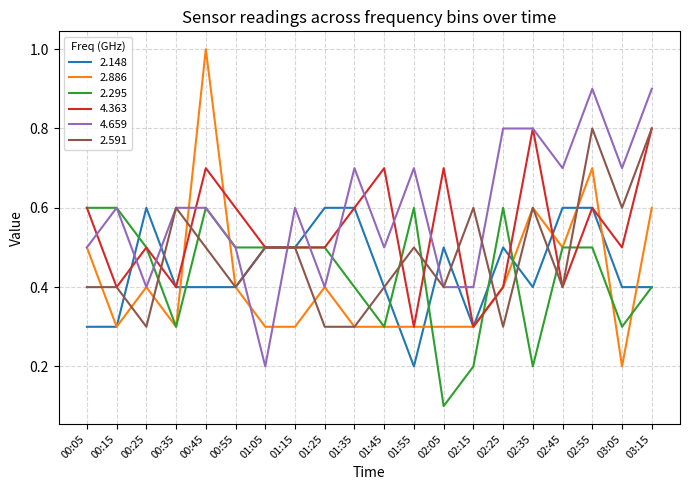

Is it true that 2.295 equals 0.8 at 02:55?

False